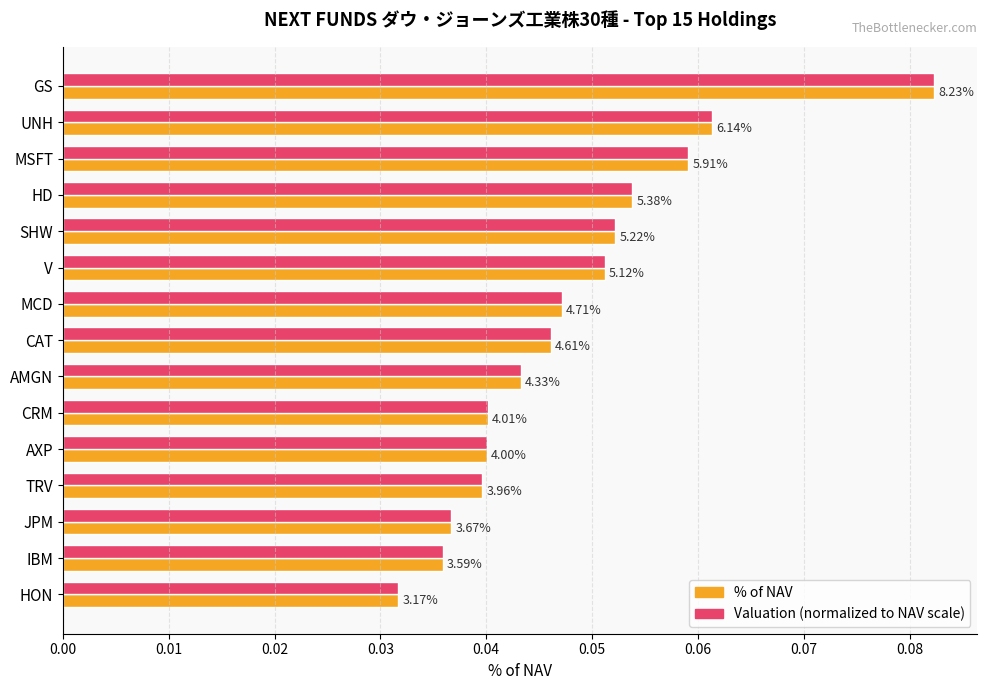

What is the value of the Valuation (normalized) bar at the 2nd from the left?

0.1